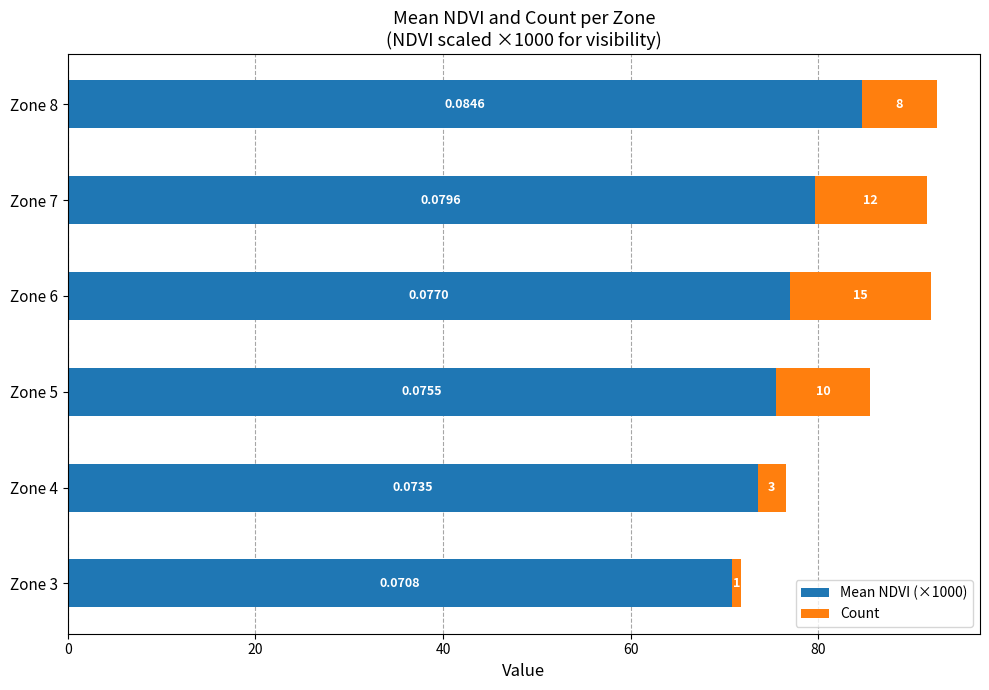

Rank the categories by Mean NDVI (×1000) value from lowest to highest.

Zone 3, Zone 4, Zone 5, Zone 6, Zone 7, Zone 8